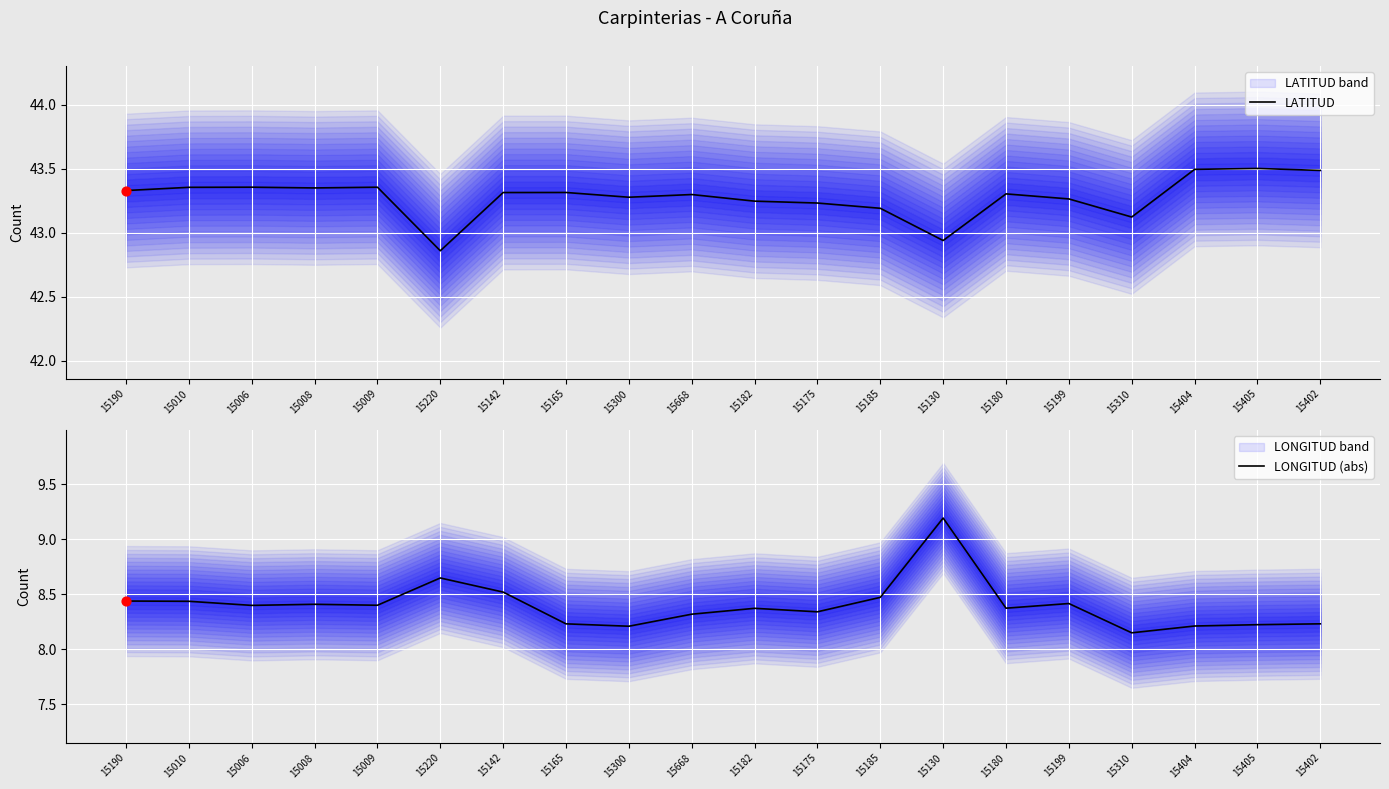

At how many categories does at least one series exceed 23?

20